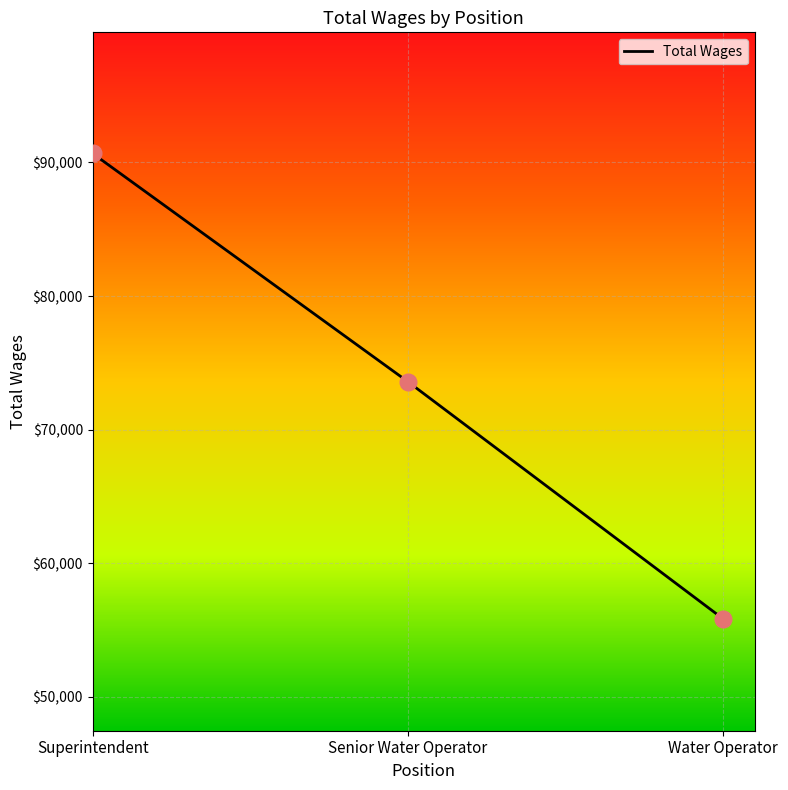

Which has a higher value, Water Operator or Superintendent?

Superintendent